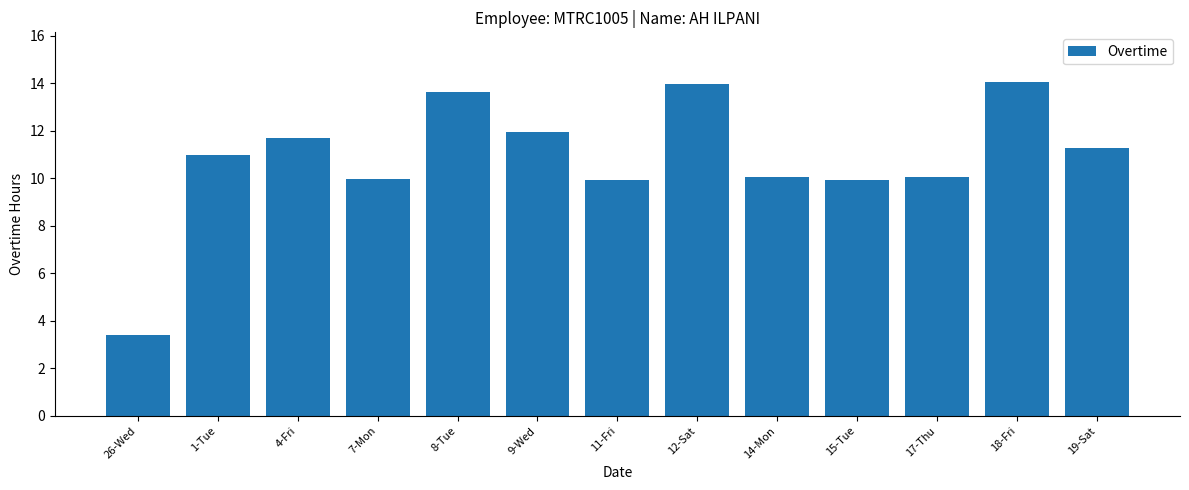

What is the difference between the maximum and minimum values?

10.6